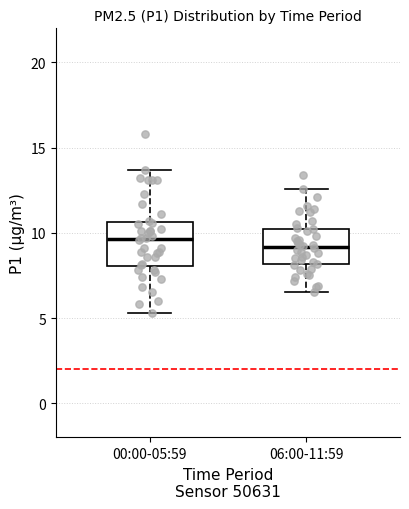

Which box has the lowest median line?

06:00-11:59